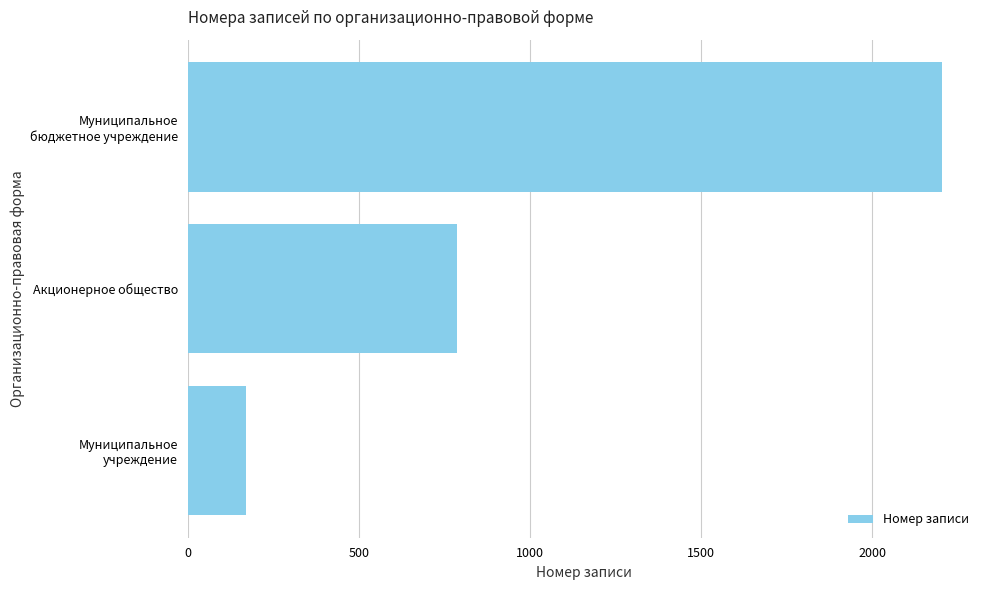

What is the minimum value shown in the chart?

171